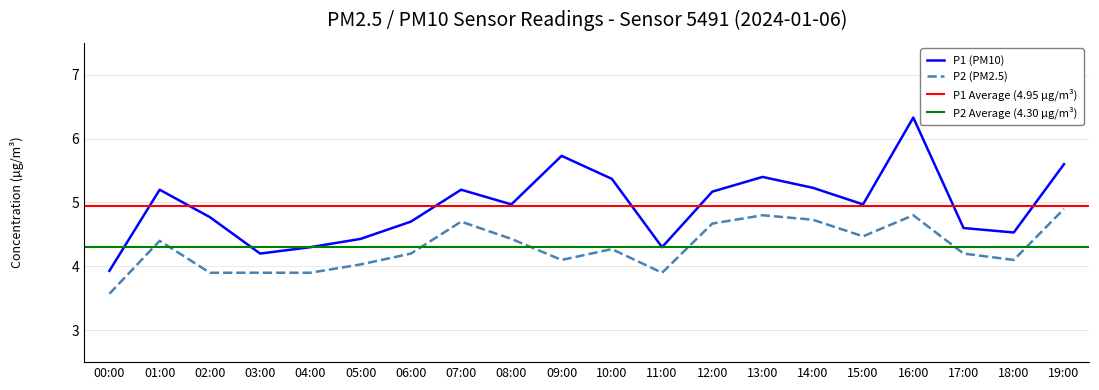

What is the total value across all series at 11:00?

8.2